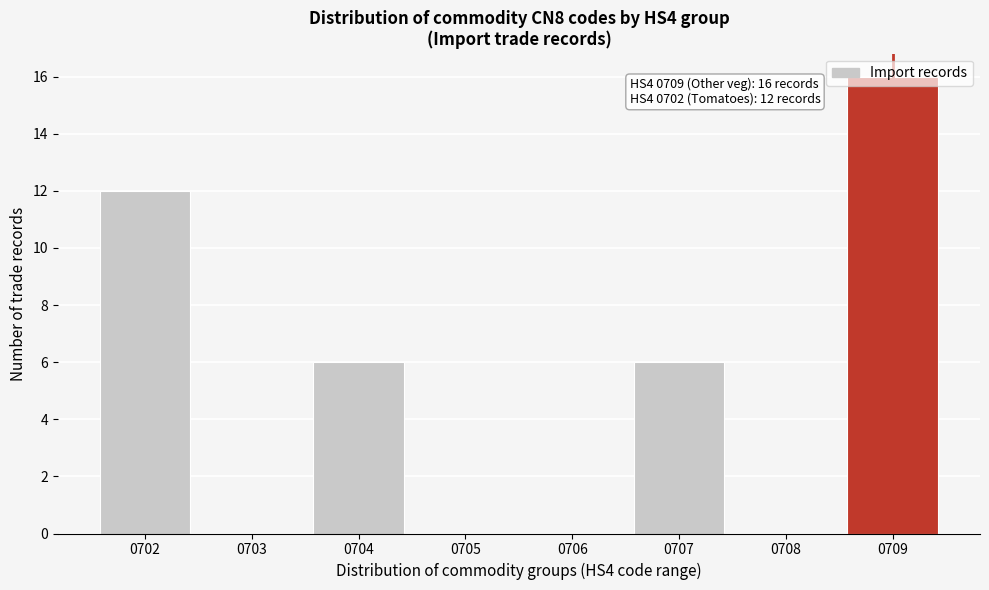

Between 0704 and 0702, which is larger?

0702